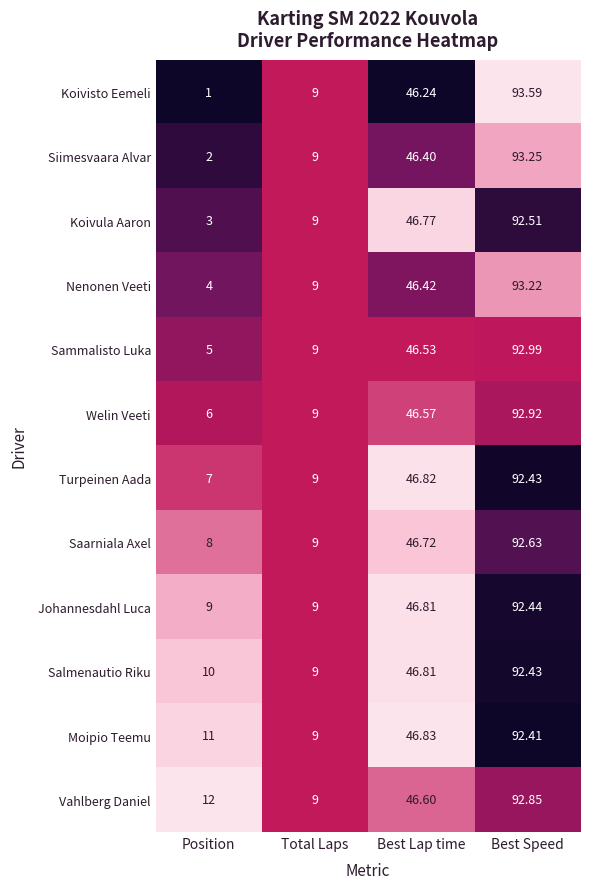

At which label does Sammalisto Luka first exceed 46?

Best Lap time